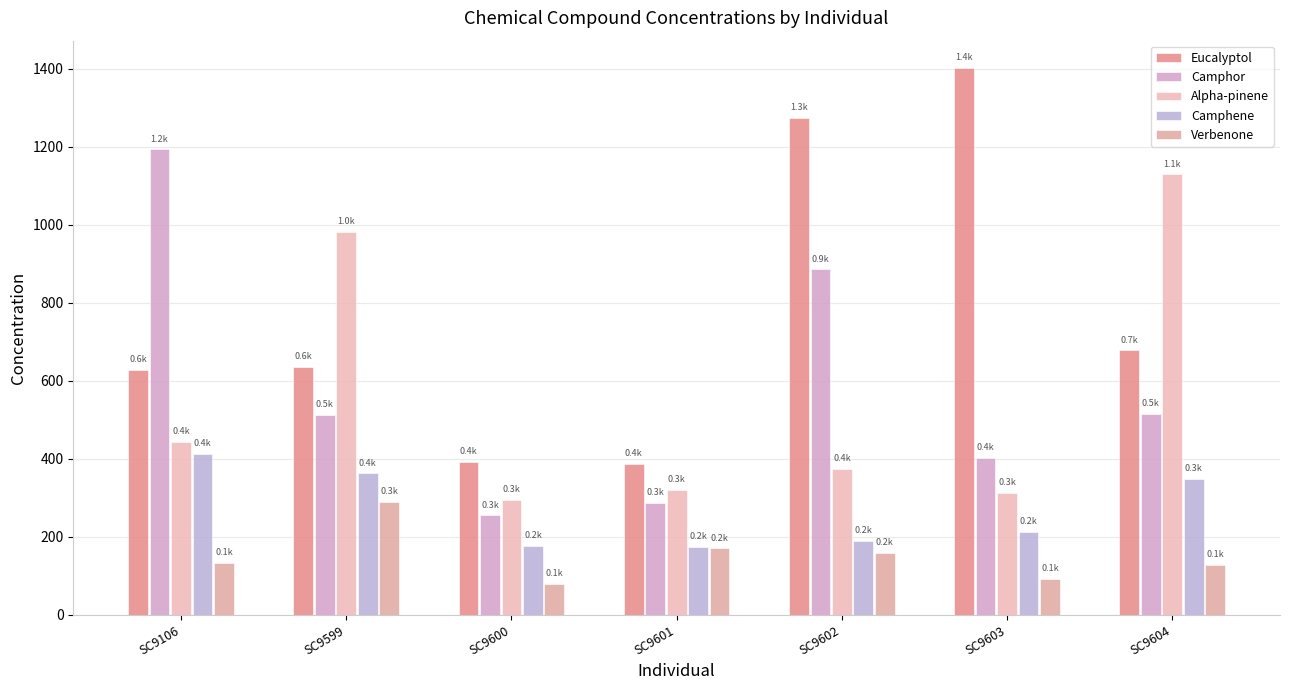

Reading left to right, what are all the values shown in this chart?

Eucalyptol: SC9106=627.1	SC9599=635.5	SC9600=393.2	SC9601=387.1	SC9602=1274.4	SC9603=1402.5	SC9604=678.1
Camphor: SC9106=1193.7	SC9599=513.8	SC9600=255.1	SC9601=287.3	SC9602=885.9	SC9603=402.2	SC9604=515.8
Alpha-pinene: SC9106=443.6	SC9599=982.4	SC9600=293.8	SC9601=319.8	SC9602=374.9	SC9603=313.4	SC9604=1129.6
Camphene: SC9106=413.4	SC9599=362.6	SC9600=176.9	SC9601=174.6	SC9602=190.2	SC9603=211.9	SC9604=347.9
Verbenone: SC9106=132.1	SC9599=290.0	SC9600=79.5	SC9601=170.4	SC9602=159.8	SC9603=92.2	SC9604=129.0